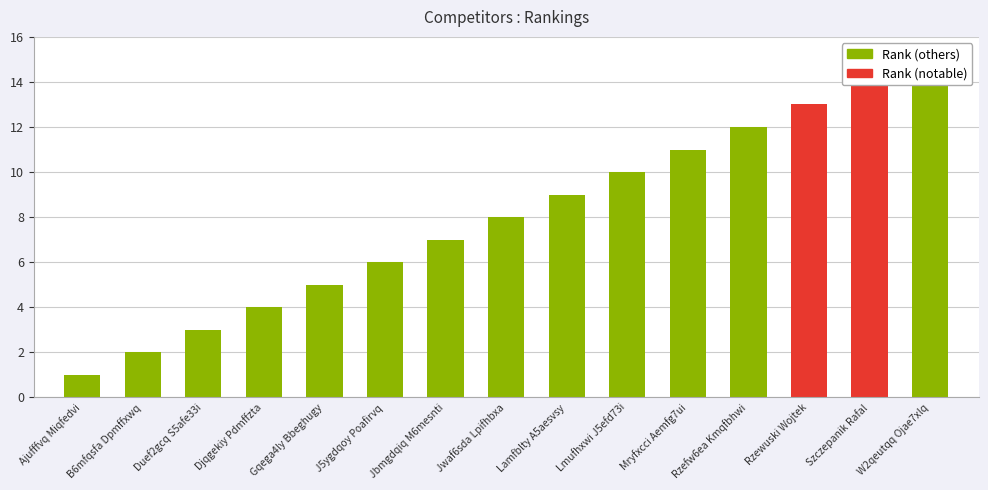

What value does the data have at Mryfxcci Aemfg7ui?

11